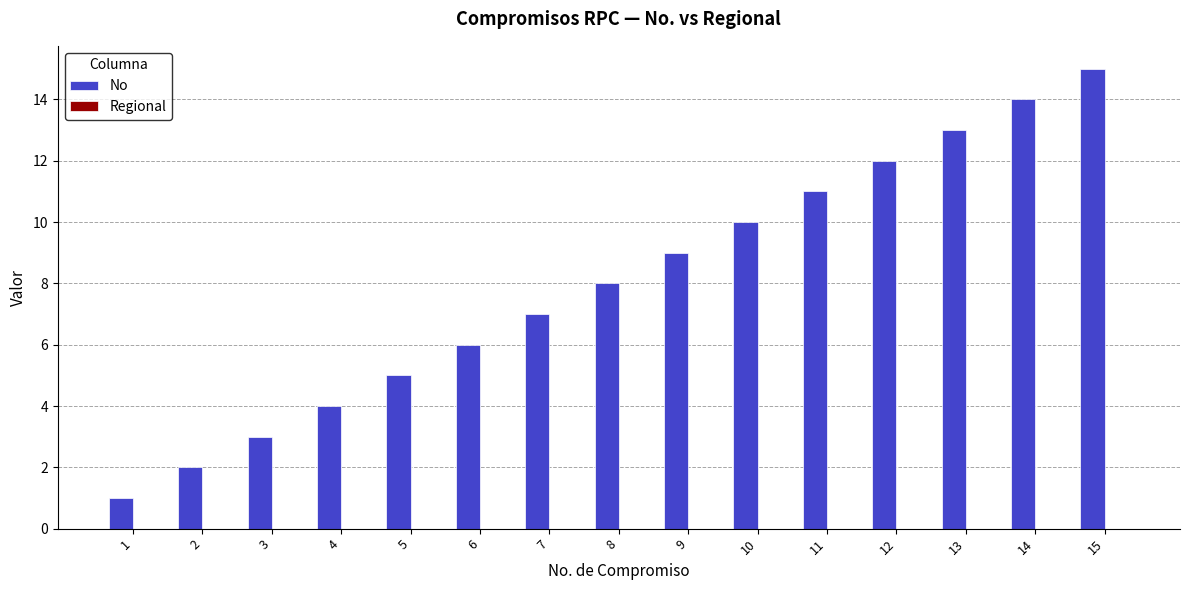

Does the chart contain stacked bars?

No